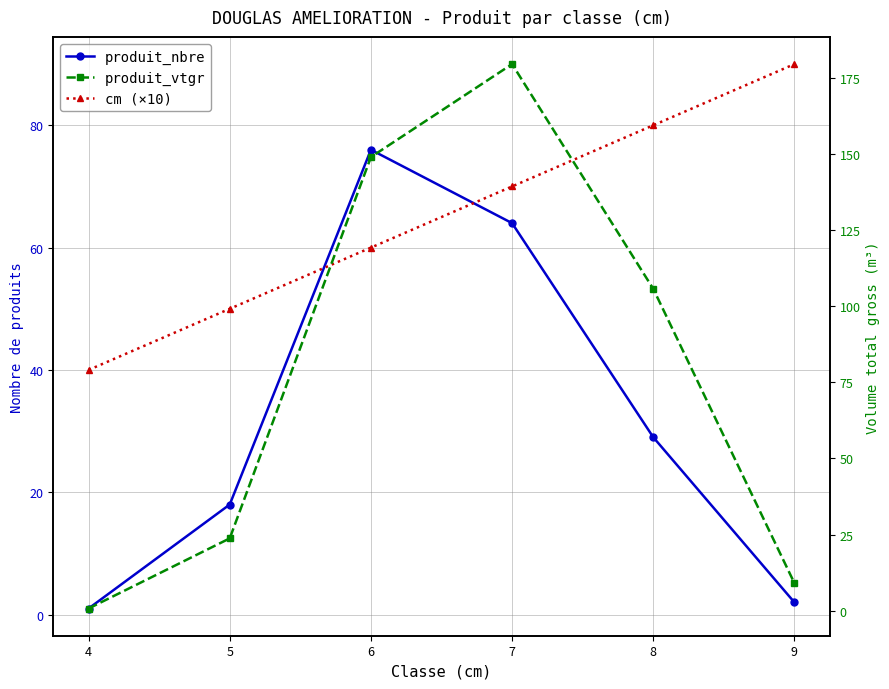

Which category has the highest value in the cm (×10) series?

9